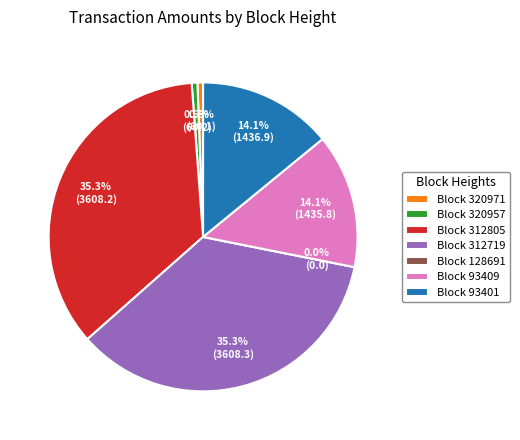

To the nearest percent, what portion does 93401 represent?

14%